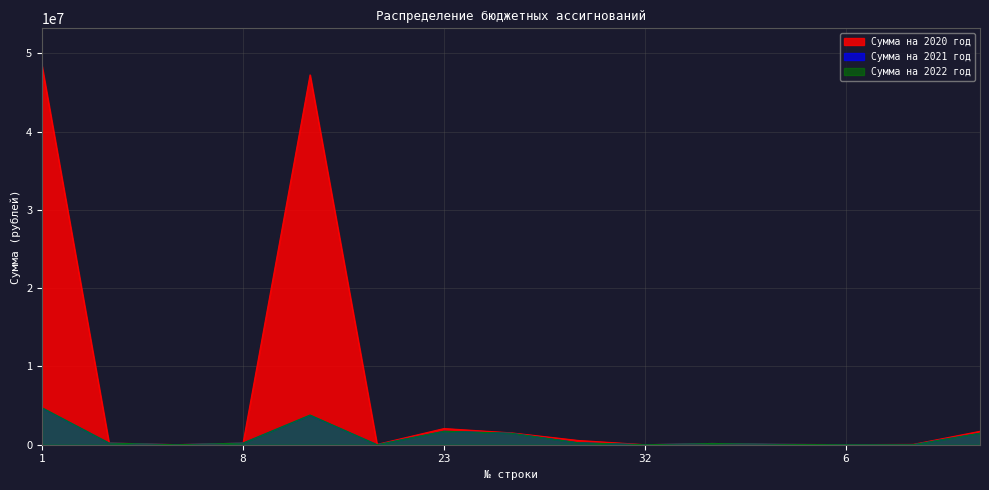

At which label is Сумма на 2020 год closest to 24174572?

23